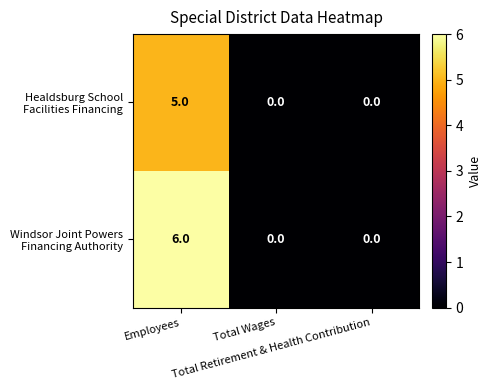

What is the greatest value displayed?

6